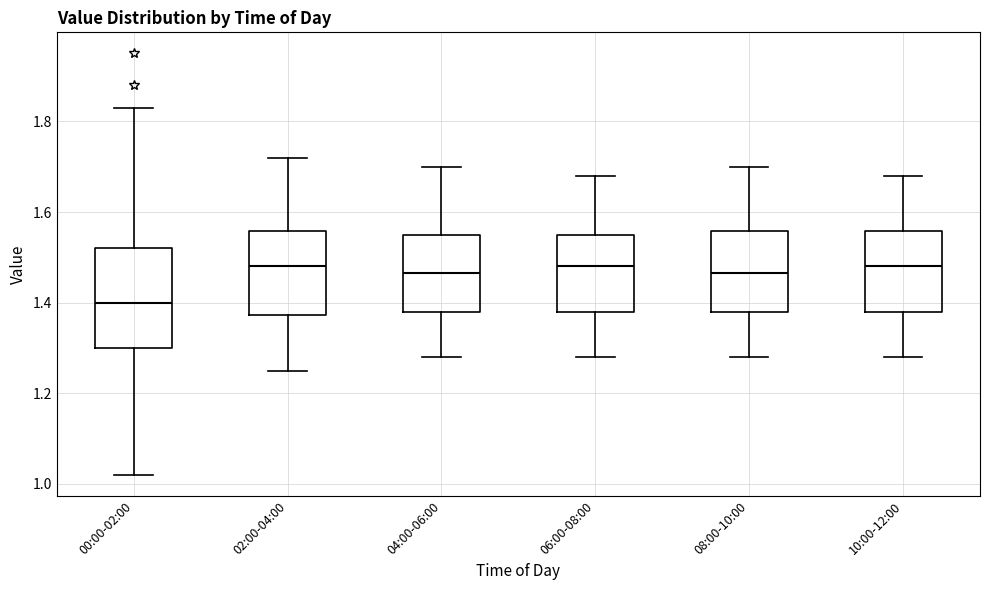

Reading left to right, transcribe this box plot: for each box, give where its median line is, the range the box spans, and where its two whiskers end, as read against the y-axis. The values are not printed on the chart, so give them approximately, as read against the axis.

00:00-02:00: median 1.40, box 1.30 to 1.52, whiskers 1.02 to 1.84
02:00-04:00: median 1.48, box 1.38 to 1.56, whiskers 1.26 to 1.72
04:00-06:00: median 1.46, box 1.38 to 1.56, whiskers 1.28 to 1.70
06:00-08:00: median 1.48, box 1.38 to 1.56, whiskers 1.28 to 1.68
08:00-10:00: median 1.46, box 1.38 to 1.56, whiskers 1.28 to 1.70
10:00-12:00: median 1.48, box 1.38 to 1.56, whiskers 1.28 to 1.68